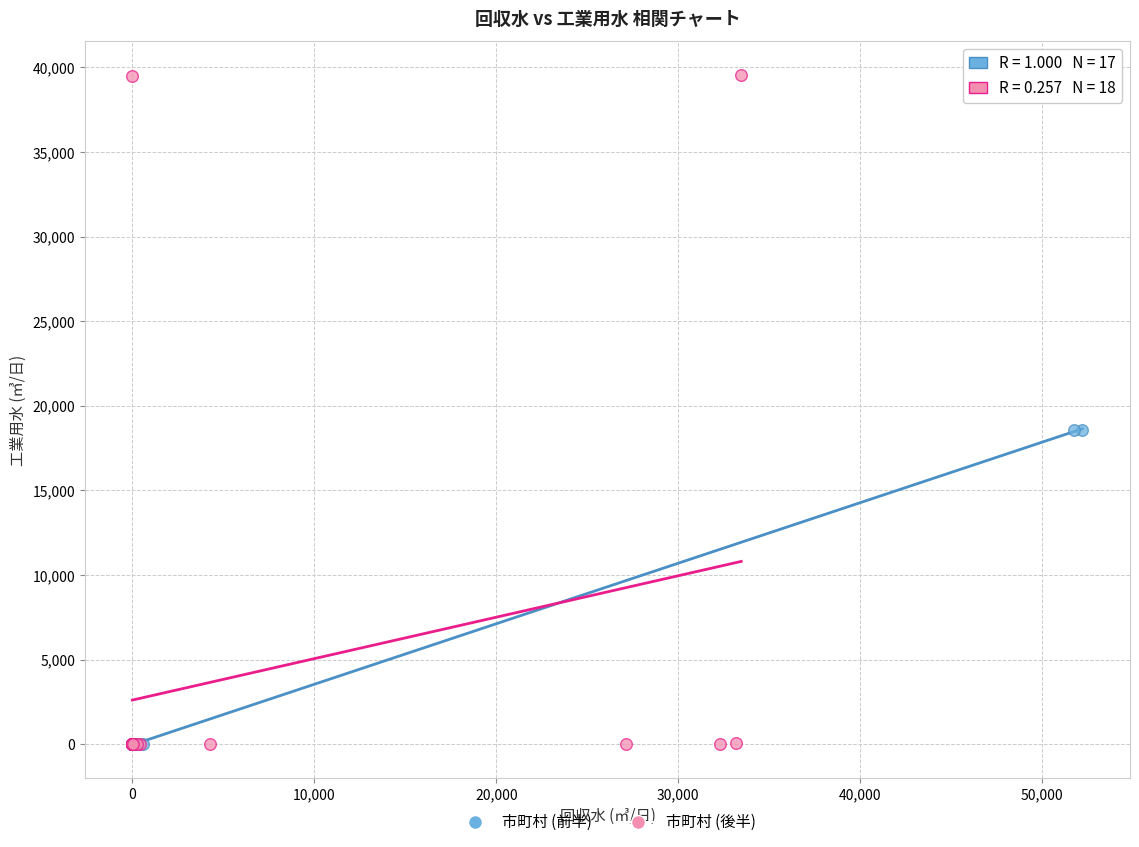

Which series contains the highest Y value?

市町村 (後半)